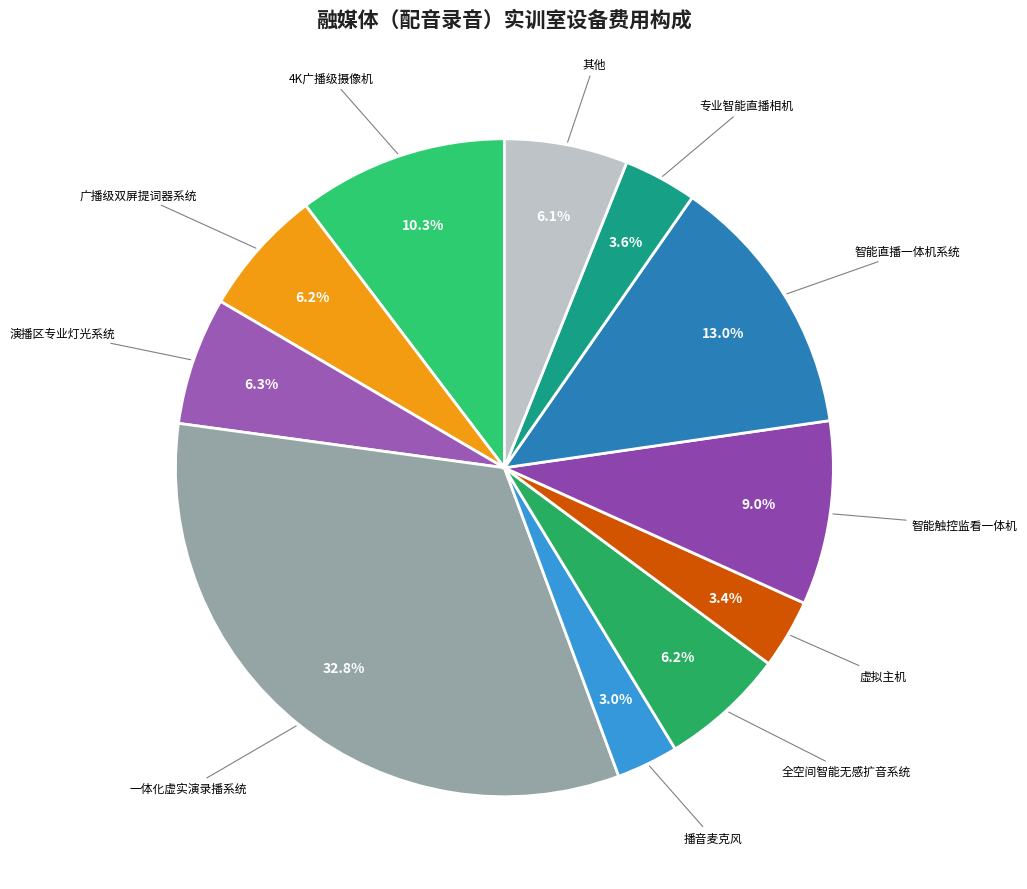

What is the total percentage of 虚拟主机 and 智能直播一体机系统?

16.4%